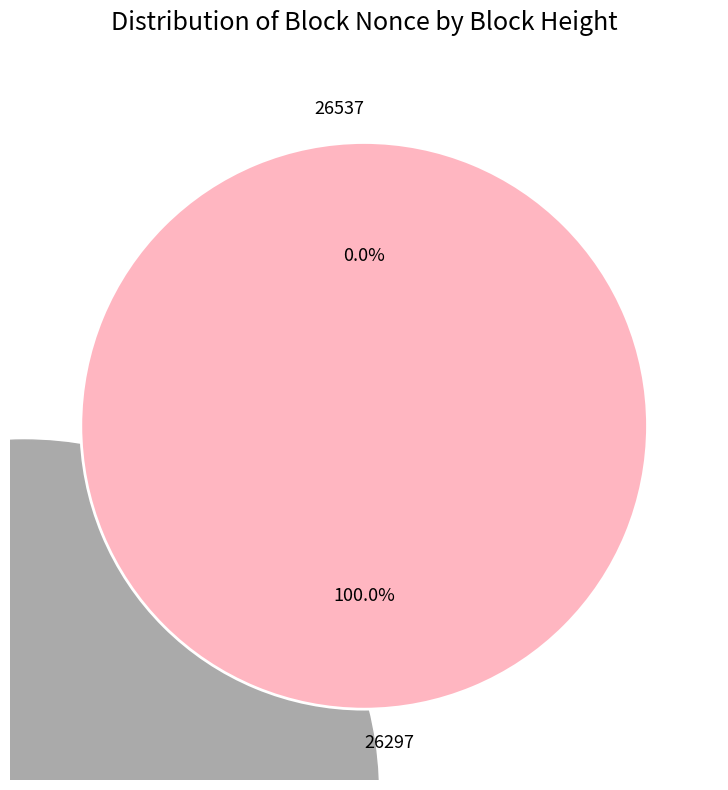

Between 26297 and 26537, which is larger?

26297